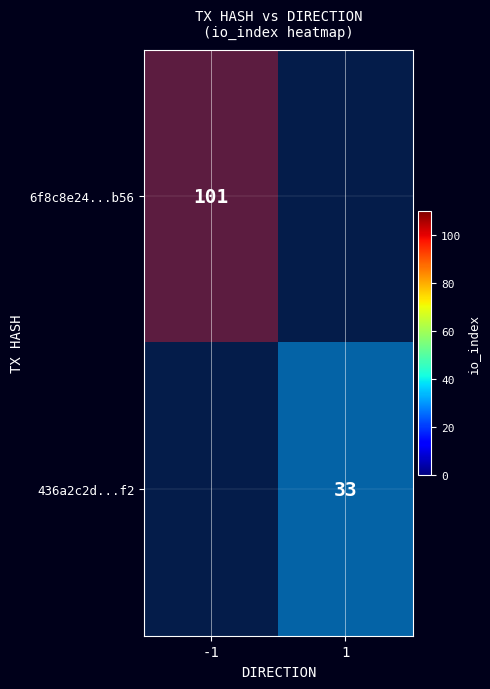

Reading left to right, extract all data points from this chart.

6f8c8e24c1c5a38ba785afcb8bc95fb1e769b56: direction=-1	io_index=101
436a2c2dae3a1ccd950297cd8712db9cc6ac8f2: direction=1	io_index=33